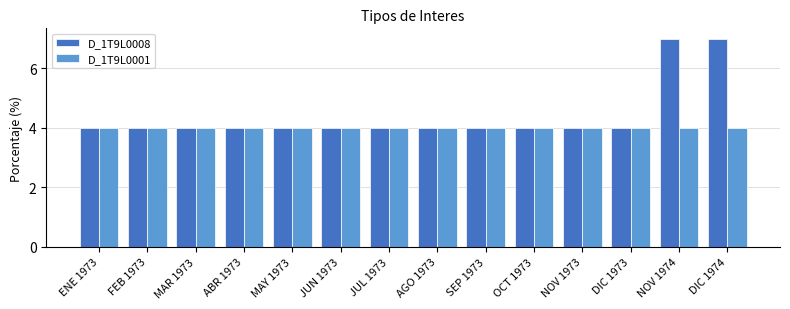

Reading right to left, transcribe all the data shown in this chart.

D_1T9L0008: DIC 1974=7	NOV 1974=7	DIC 1973=4	NOV 1973=4	OCT 1973=4	SEP 1973=4	AGO 1973=4	JUL 1973=4	JUN 1973=4	MAY 1973=4	ABR 1973=4	MAR 1973=4	FEB 1973=4	ENE 1973=4
D_1T9L0001: DIC 1974=4	NOV 1974=4	DIC 1973=4	NOV 1973=4	OCT 1973=4	SEP 1973=4	AGO 1973=4	JUL 1973=4	JUN 1973=4	MAY 1973=4	ABR 1973=4	MAR 1973=4	FEB 1973=4	ENE 1973=4